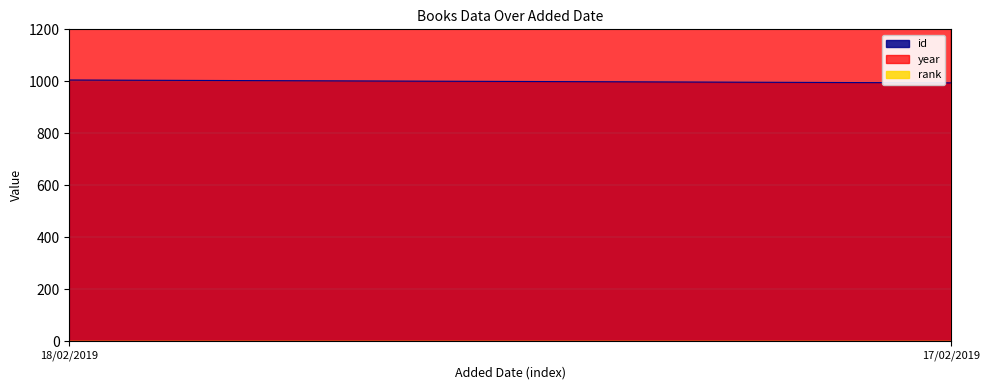

What is the average value of the id series?

1000